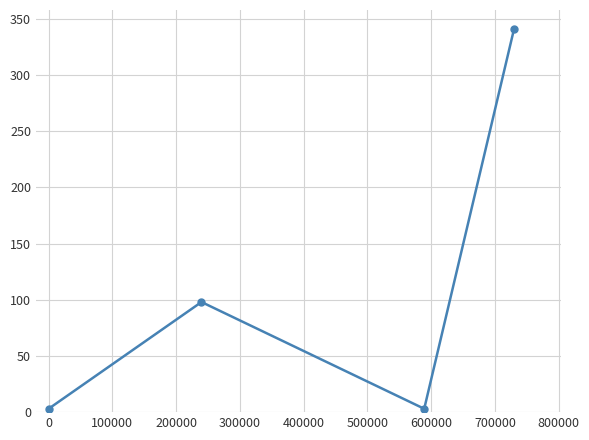

Reading right to left, what are all the values shown in this chart?

341	3	98	3